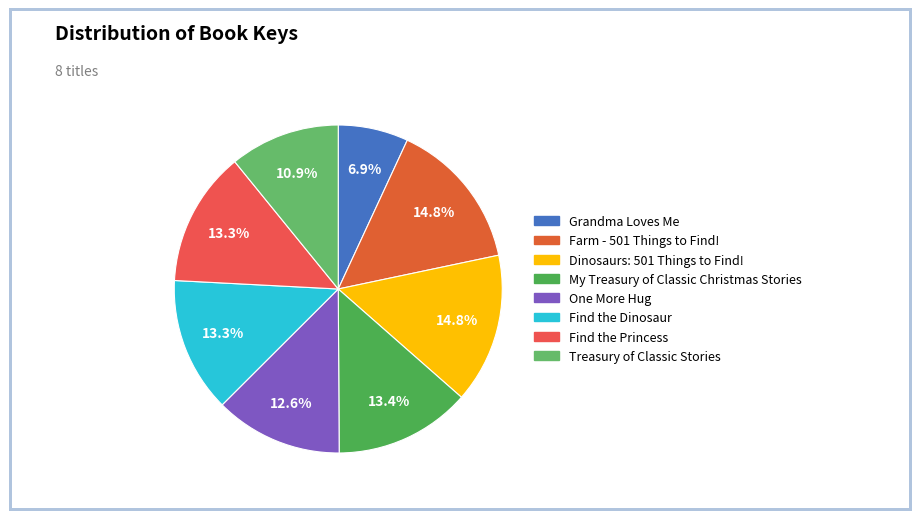

Is there a majority slice in this chart?

No